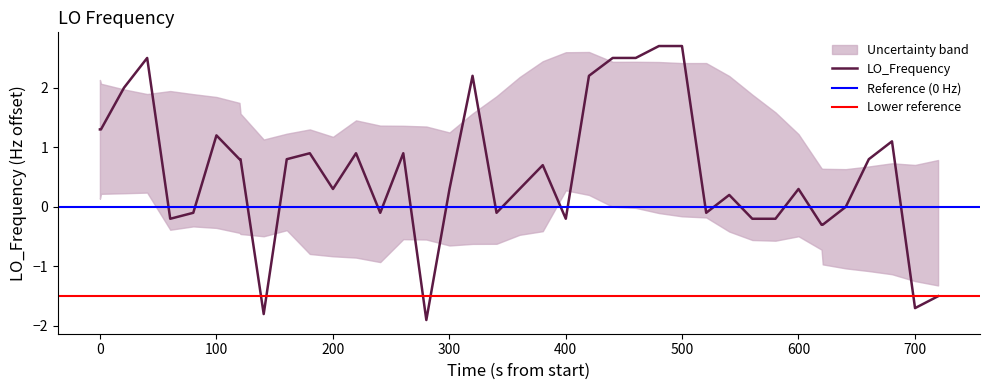

What is the highest value of the LO_Frequency series?

2.7